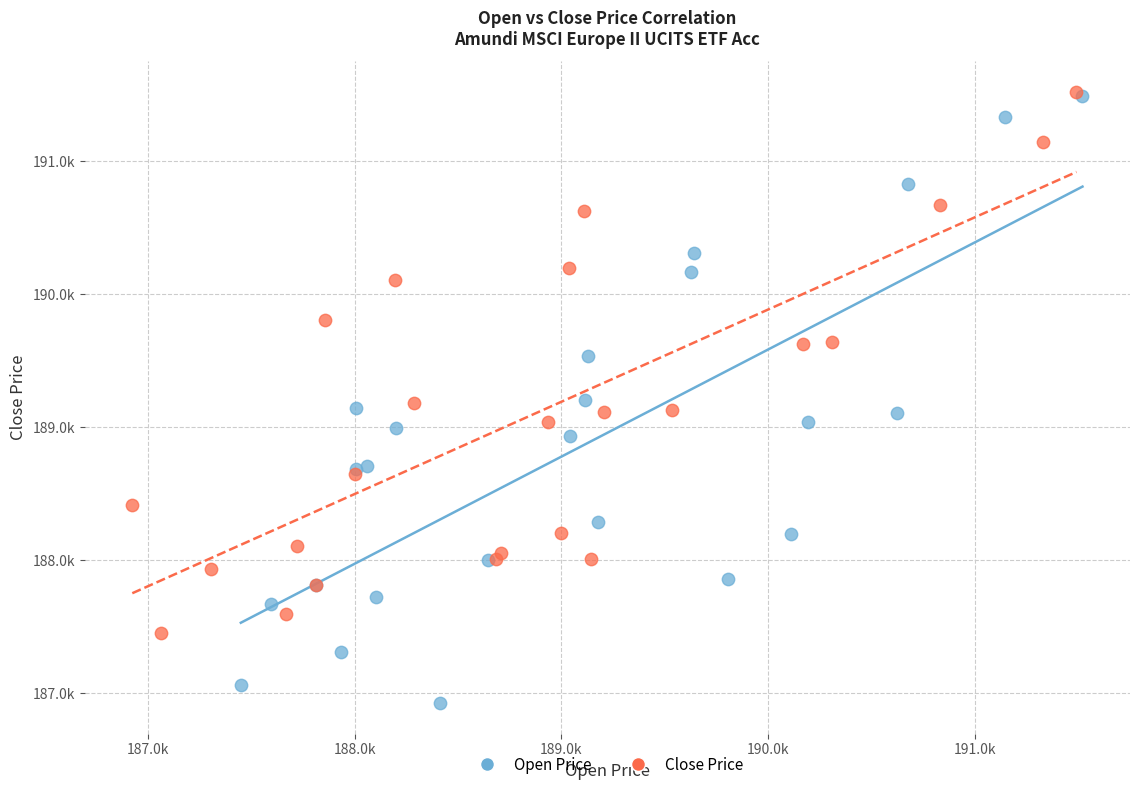

Which series has the widest spread of Y values?

Open Price